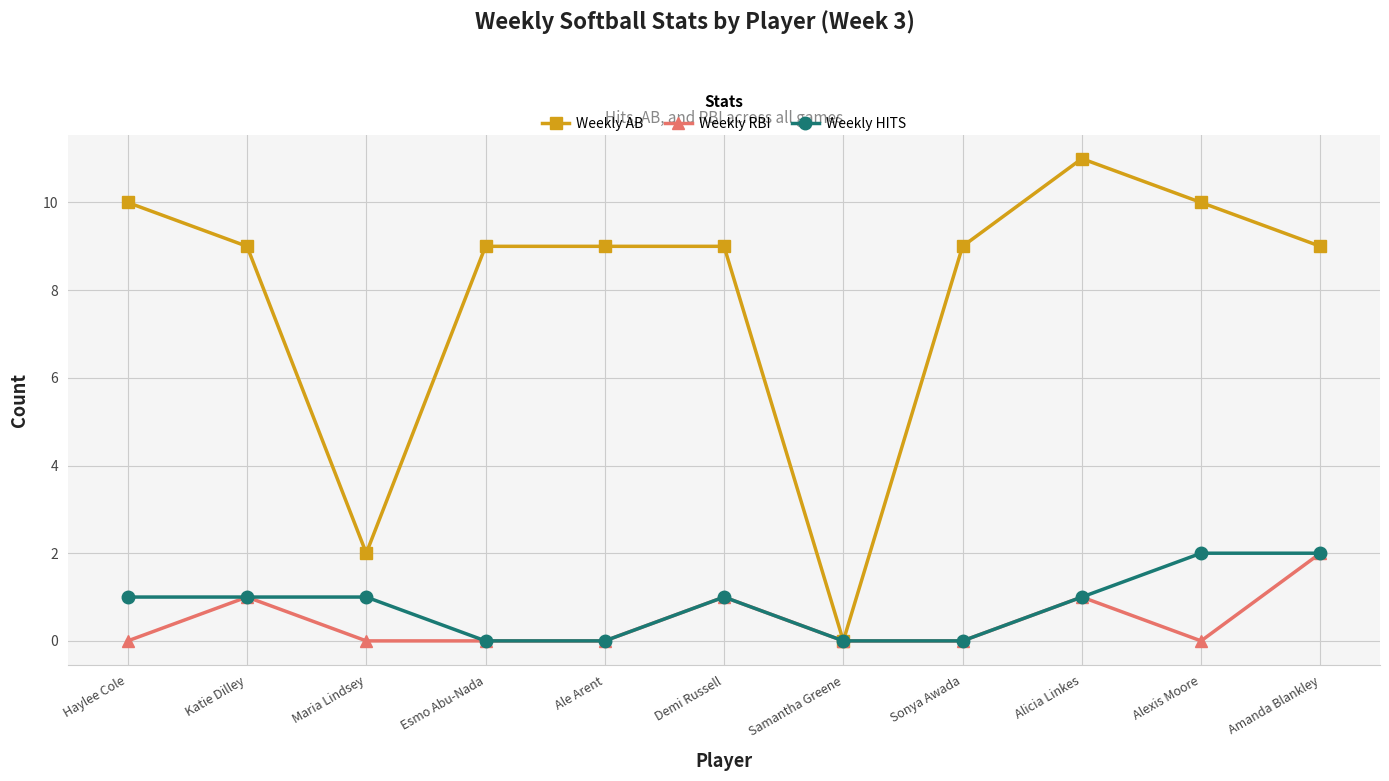

Reading left to right, list all the values displayed in this chart.

Weekly AB: Haylee Cole=10	Katie Dilley=9	Maria Lindsey=2	Esmo Abu-Nada=9	Ale Arent=9	Demi Russell=9	Samantha Greene=0	Sonya Awada=9	Alicia Linkes=11	Alexis Moore=10	Amanda Blankley=9
Weekly RBI: Haylee Cole=0	Katie Dilley=1	Maria Lindsey=0	Esmo Abu-Nada=0	Ale Arent=0	Demi Russell=1	Samantha Greene=0	Sonya Awada=0	Alicia Linkes=1	Alexis Moore=0	Amanda Blankley=2
Weekly HITS: Haylee Cole=1	Katie Dilley=1	Maria Lindsey=1	Esmo Abu-Nada=0	Ale Arent=0	Demi Russell=1	Samantha Greene=0	Sonya Awada=0	Alicia Linkes=1	Alexis Moore=2	Amanda Blankley=2